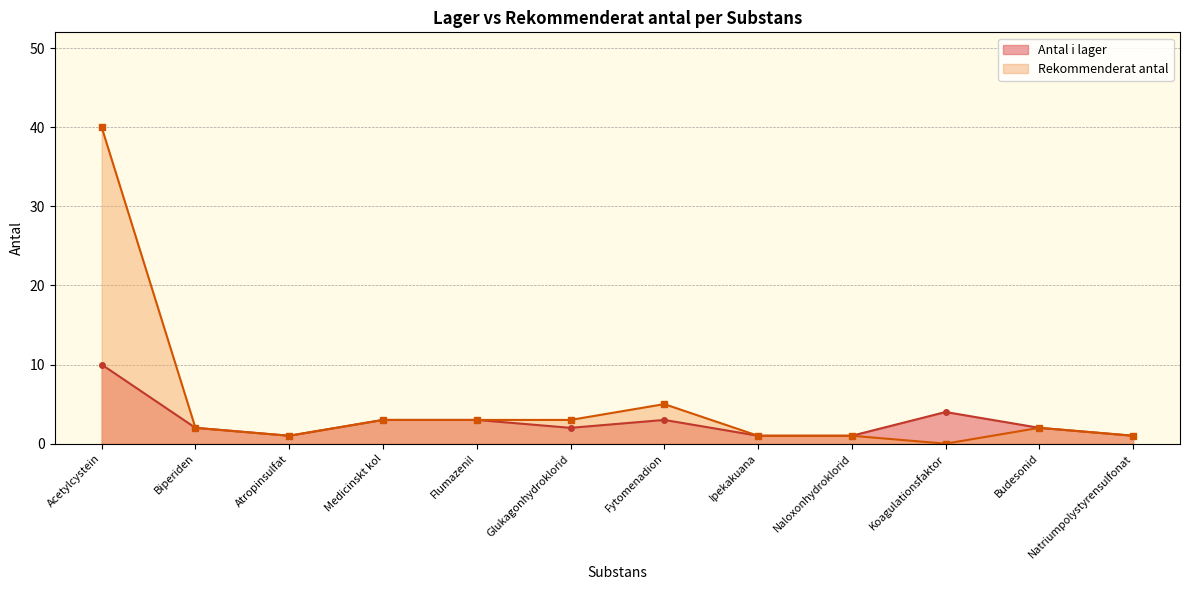

True or false: Rekommenderat antal and Antal i lager intersect in this chart.

False